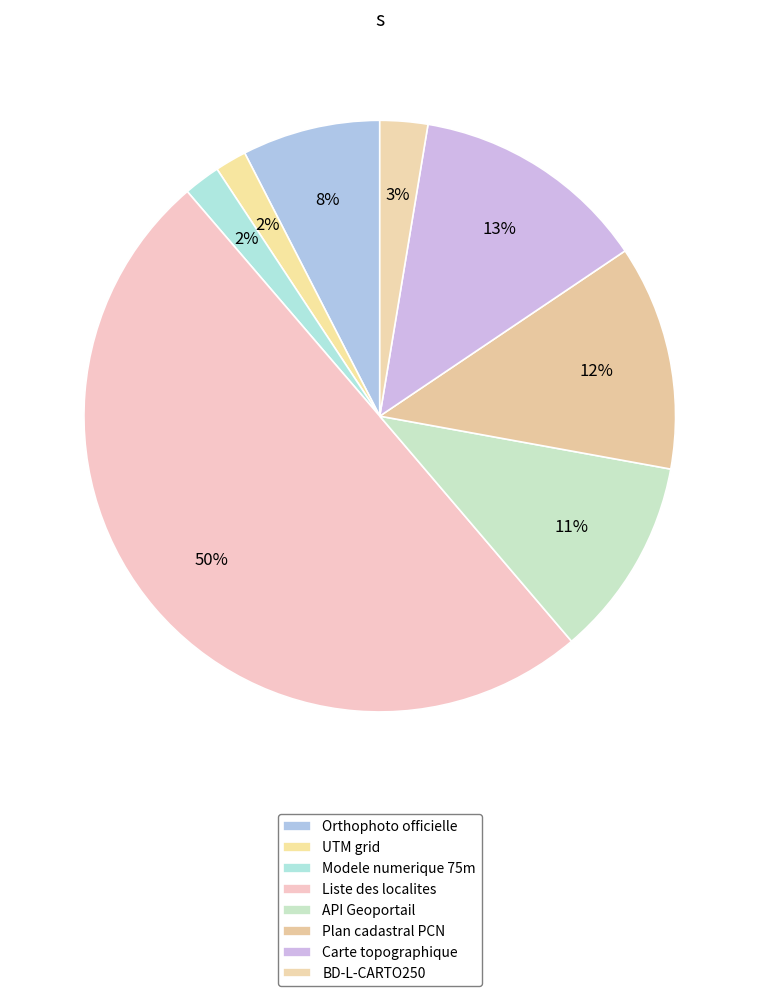

What percentage is the Carte topographique slice, to the nearest percent?

13%